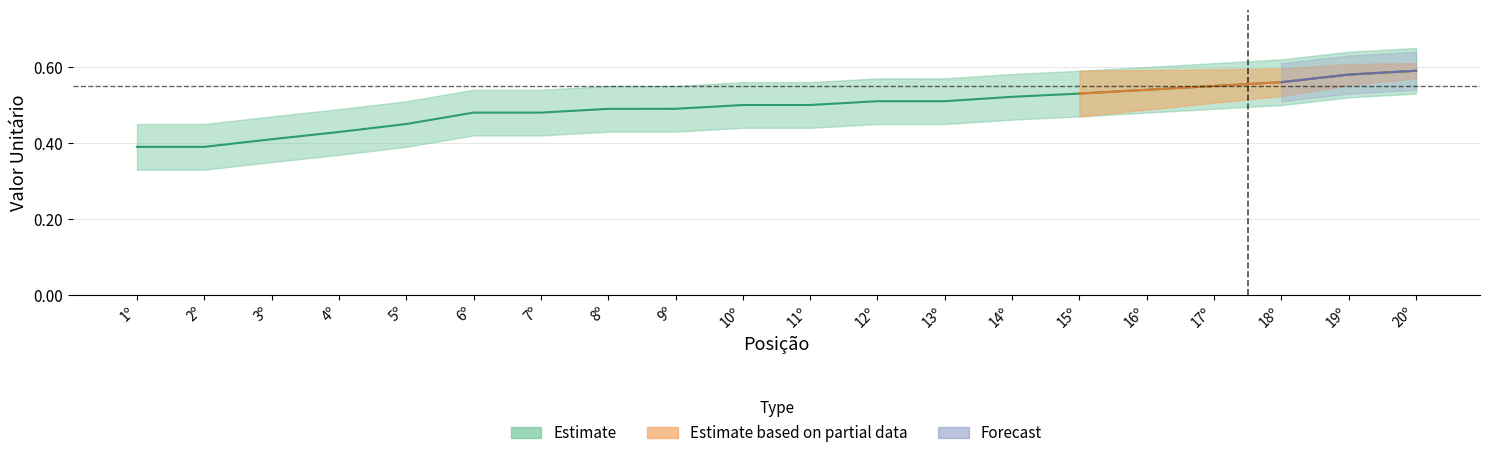

What position from the left is 17º?

17